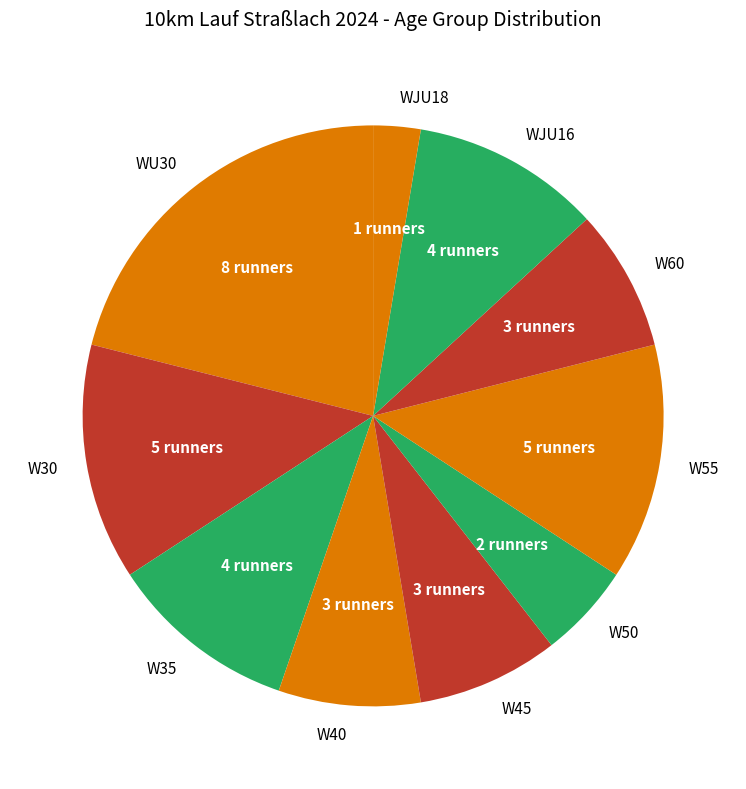

What is the ratio of the value at W50 to the value at W40?

0.7